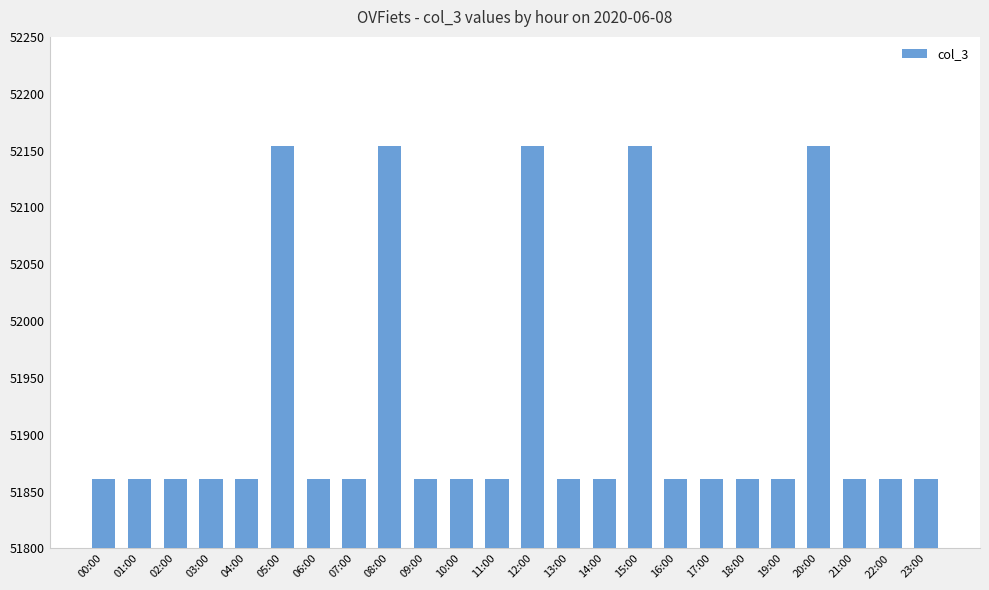

Reading left to right, extract all data points from this chart.

51861	51861	51861	51861	51861	52154	51861	51861	52154	51861	51861	51861	52154	51861	51861	52154	51861	51861	51861	51861	52154	51861	51861	51861